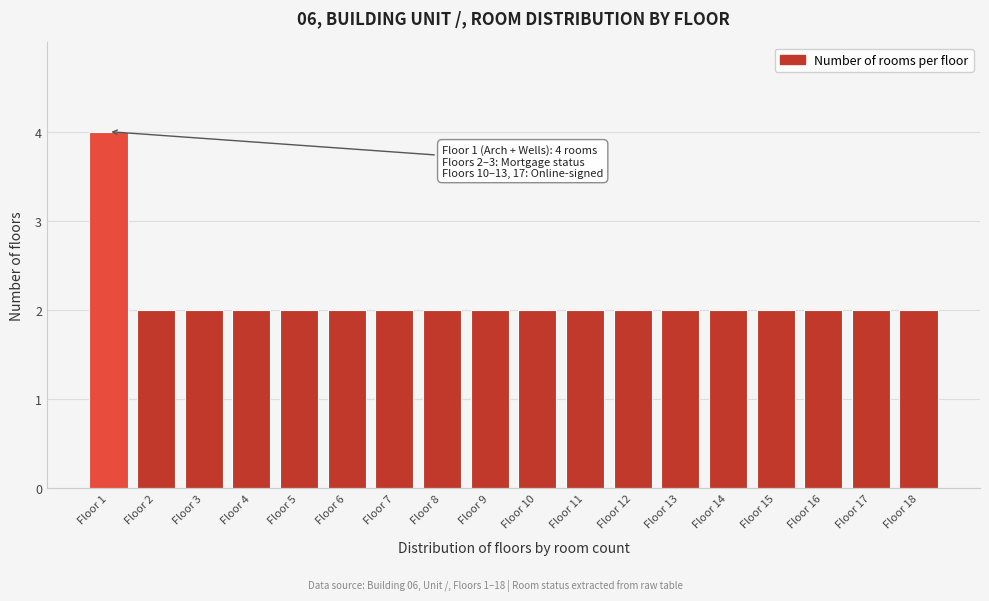

Reading left to right, extract all data points from this chart.

Floor 1=4	Floor 2=2	Floor 3=2	Floor 4=2	Floor 5=2	Floor 6=2	Floor 7=2	Floor 8=2	Floor 9=2	Floor 10=2	Floor 11=2	Floor 12=2	Floor 13=2	Floor 14=2	Floor 15=2	Floor 16=2	Floor 17=2	Floor 18=2